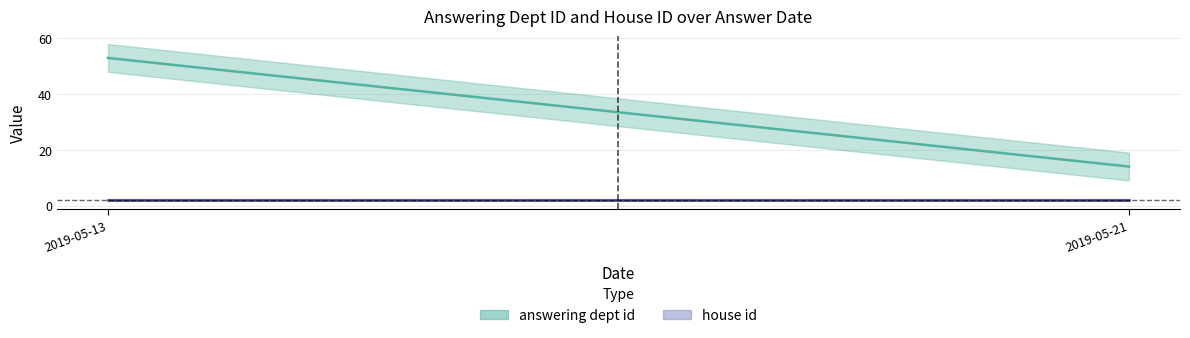

Is the value of house id at 2019-05-21 greater than the value of answering dept id at 2019-05-21?

No